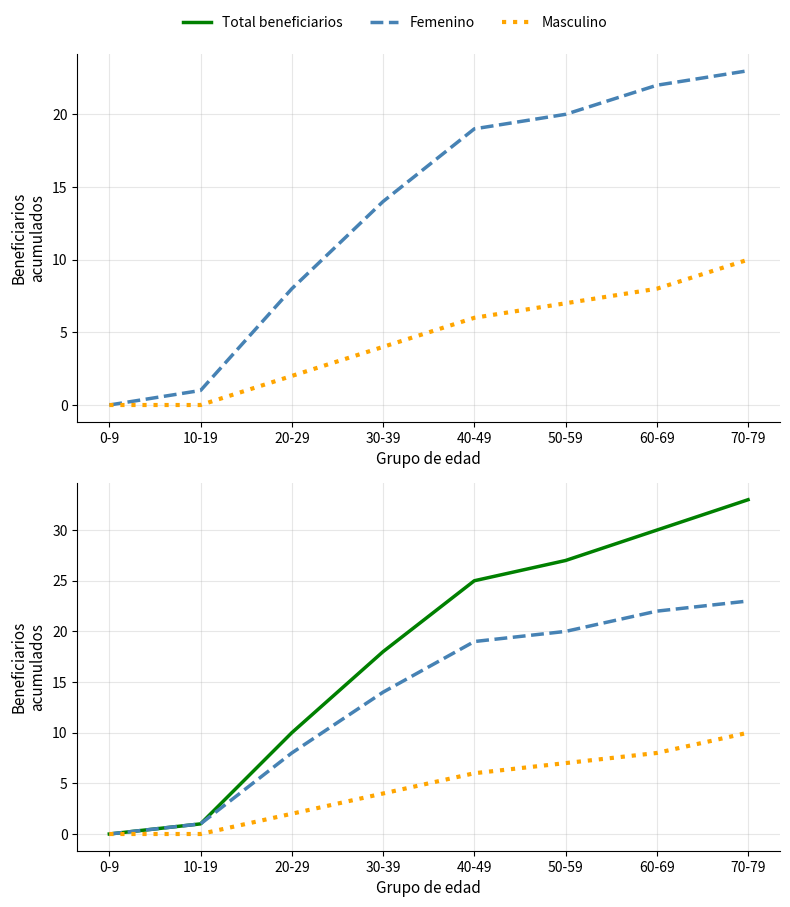

At which category does the chart reach its minimum across all series?

0-9